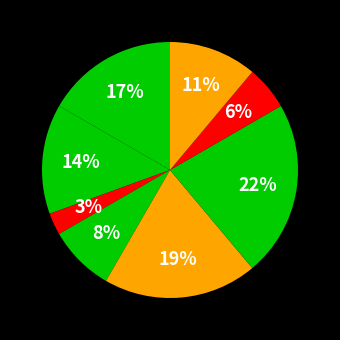

How many slices are in this pie chart?

8